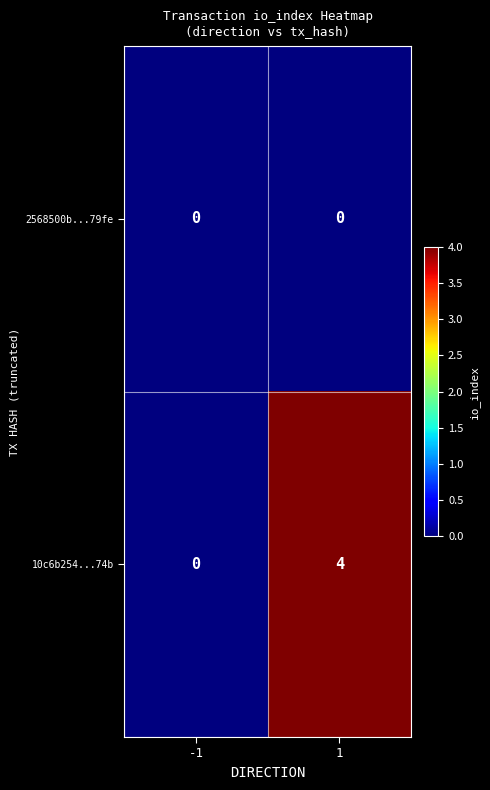

Which series has the largest range (max minus min)?

10c6b254...74b